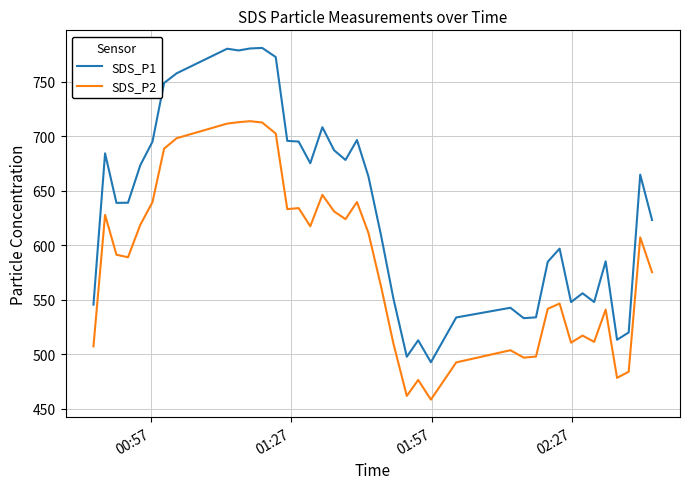

What is the difference between the second highest and minimum values in the SDS_P2 series?

254.6